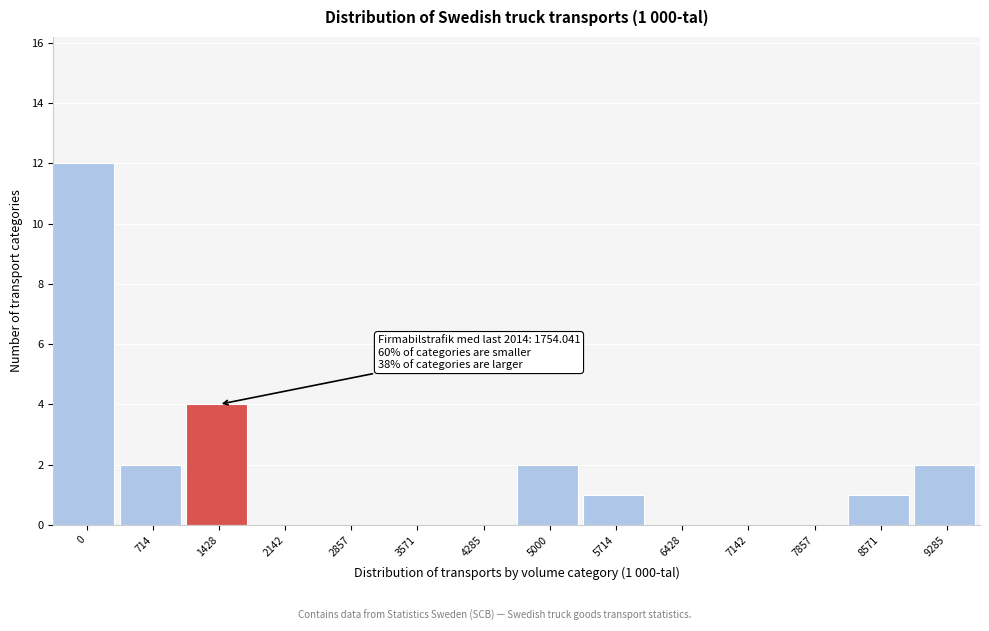

Reading left to right, what are all the values shown in this chart?

0=12	714=2	1428=4	2142=0	2857=0	3571=0	4285=0	5000=2	5714=1	6428=0	7142=0	7857=0	8571=1	9285=2